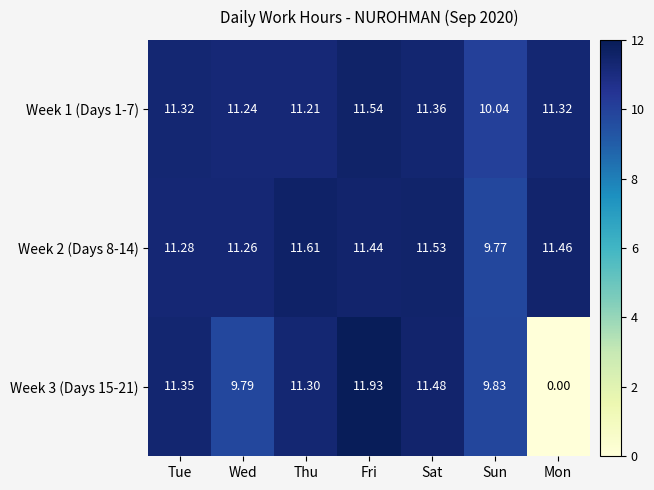

At which label does Week 1 (Days 1-7) first exceed 11?

Tue